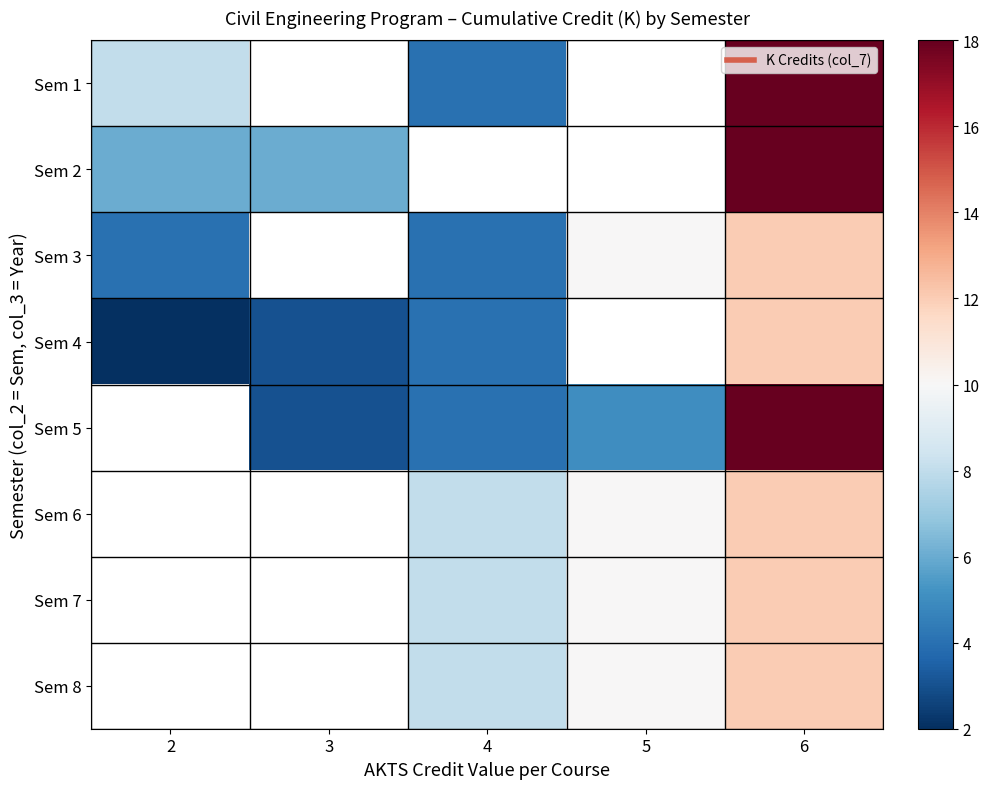

How many values in the Sem 7 series exceed 8?

2